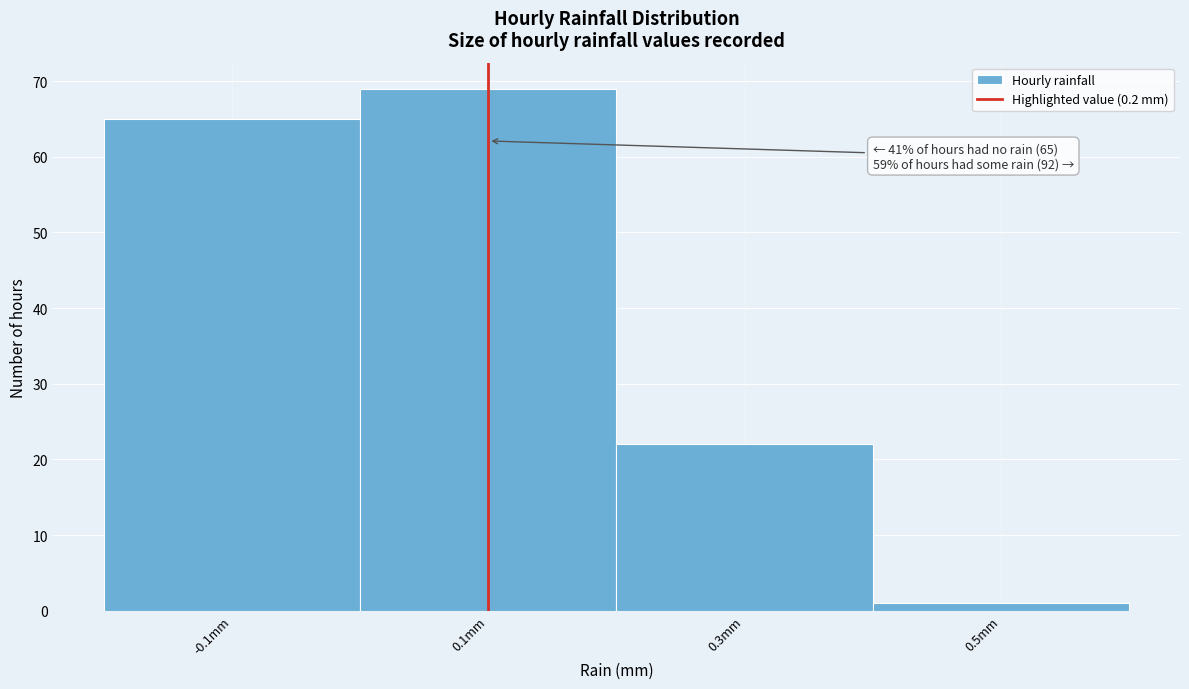

Reading right to left, list all the values displayed in this chart.

1	22	69	65